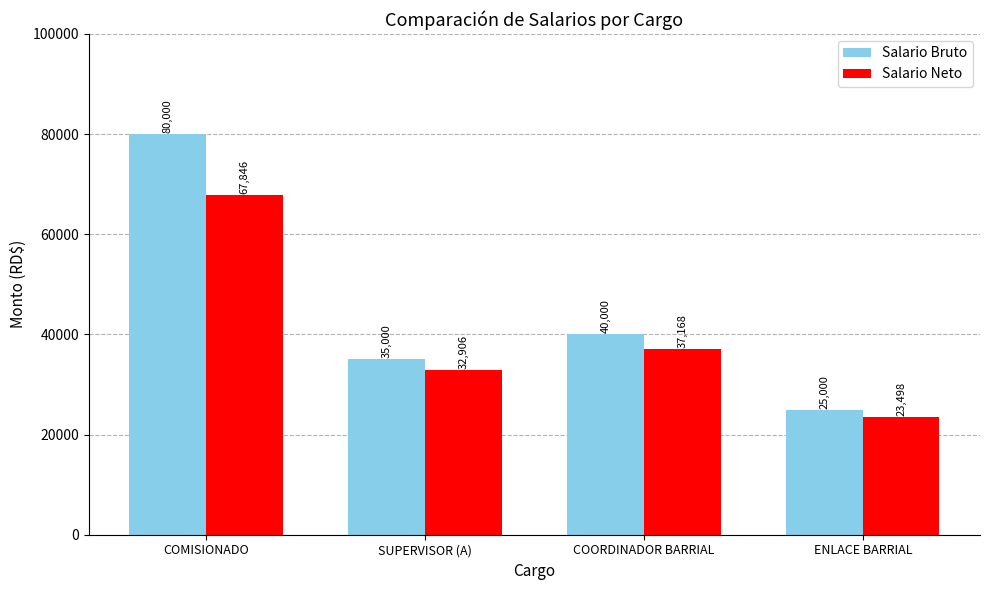

At which label is Salario Bruto closest to 52500?

COORDINADOR BARRIAL